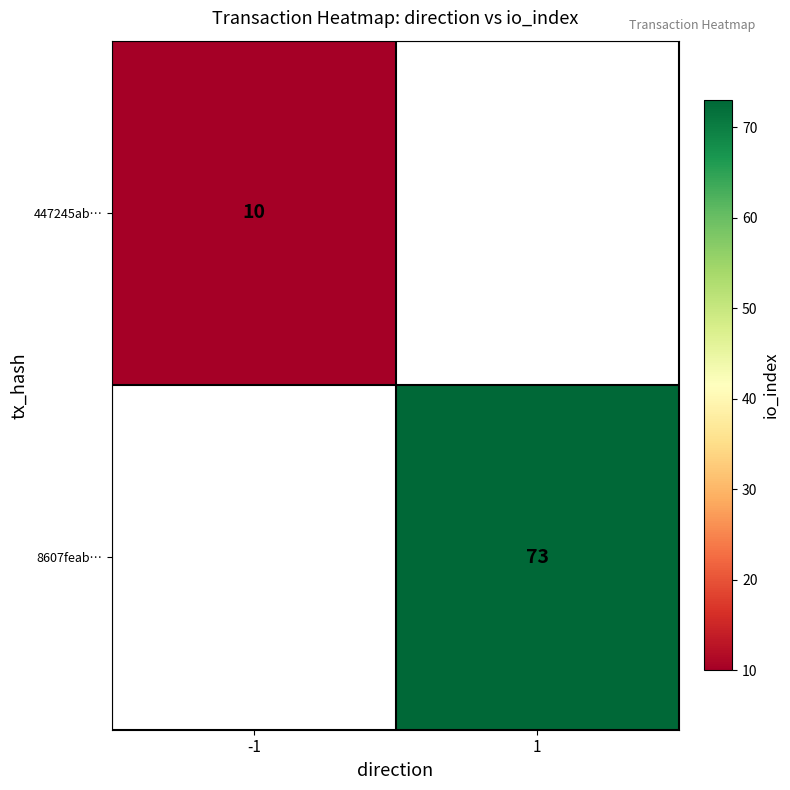

The value of 447245ab… at -1 is 10. True or false?

True